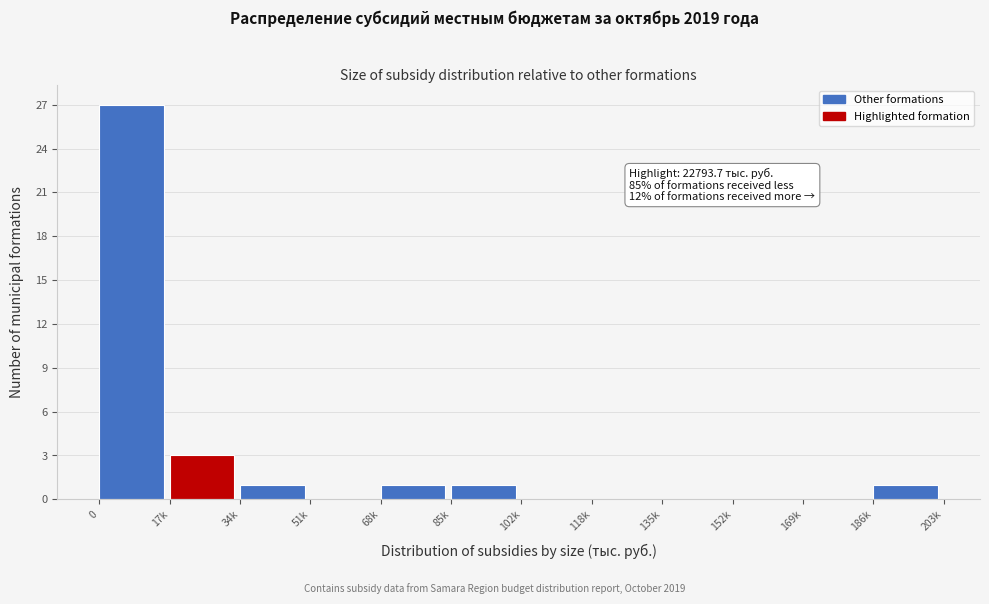

Reading right to left, extract all data points from this chart.

186k=1	169k=0	152k=0	135k=0	118k=0	102k=0	85k=1	68k=1	51k=0	34k=1	17k=3	0=27